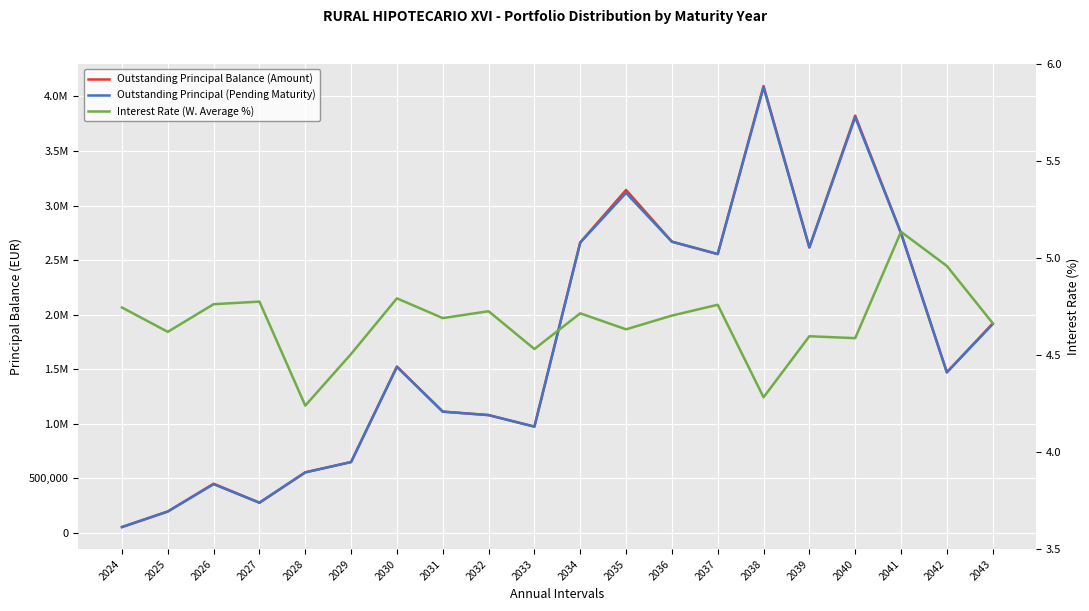

Reading left to right, list all the values displayed in this chart.

Outstanding Principal Balance (Amount): 52884.7	195503.6	450110.7	276156.8	554317.5	648795.0	1523690.7	1111154.8	1079144.6	973771.5	2661418.4	3142604.6	2668551.5	2555012.0	4094820.6	2616021.3	3823829.0	2746687.4	1471251.8	1918594.3
Outstanding Principal (Pending Maturity): 52884.7	195503.6	446004.4	276156.8	554317.5	648795.0	1521137.0	1110646.8	1079144.6	973015.3	2660434.4	3114881.7	2668255.0	2555012.0	4083915.0	2615445.7	3809183.4	2745548.1	1471251.8	1912691.9
Interest Rate (W. Average %): 4.7	4.6	4.8	4.8	4.2	4.5	4.8	4.7	4.7	4.5	4.7	4.6	4.7	4.8	4.3	4.6	4.6	5.1	5.0	4.7